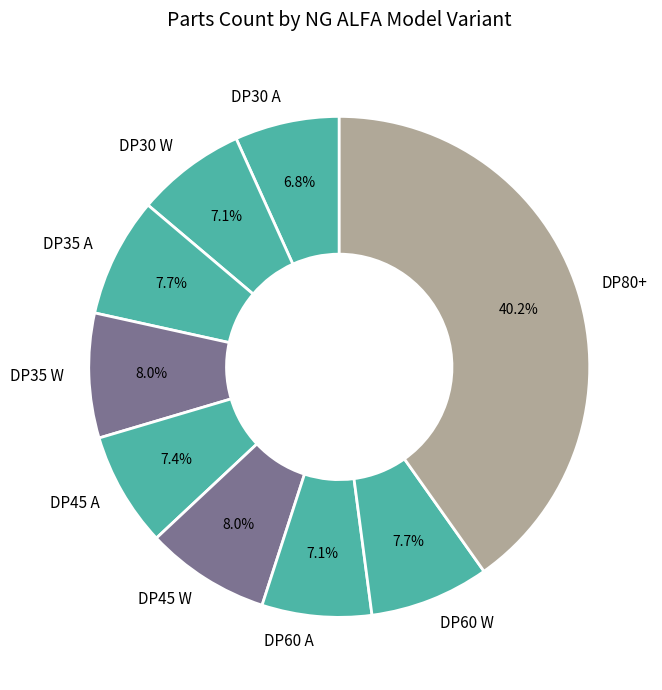

Does any single category account for the majority?

No